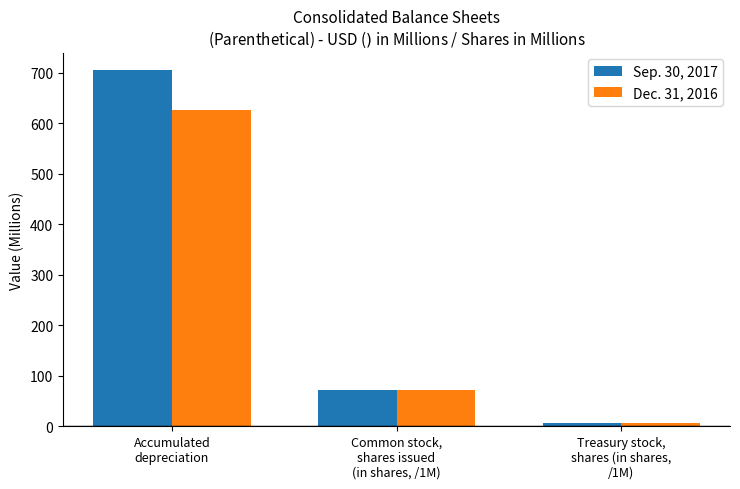

Is the value of Sep. 30, 2017 at Accumulated
depreciation greater than the value of Dec. 31, 2016 at Common stock,
shares issued
(in shares, /1M)?

Yes